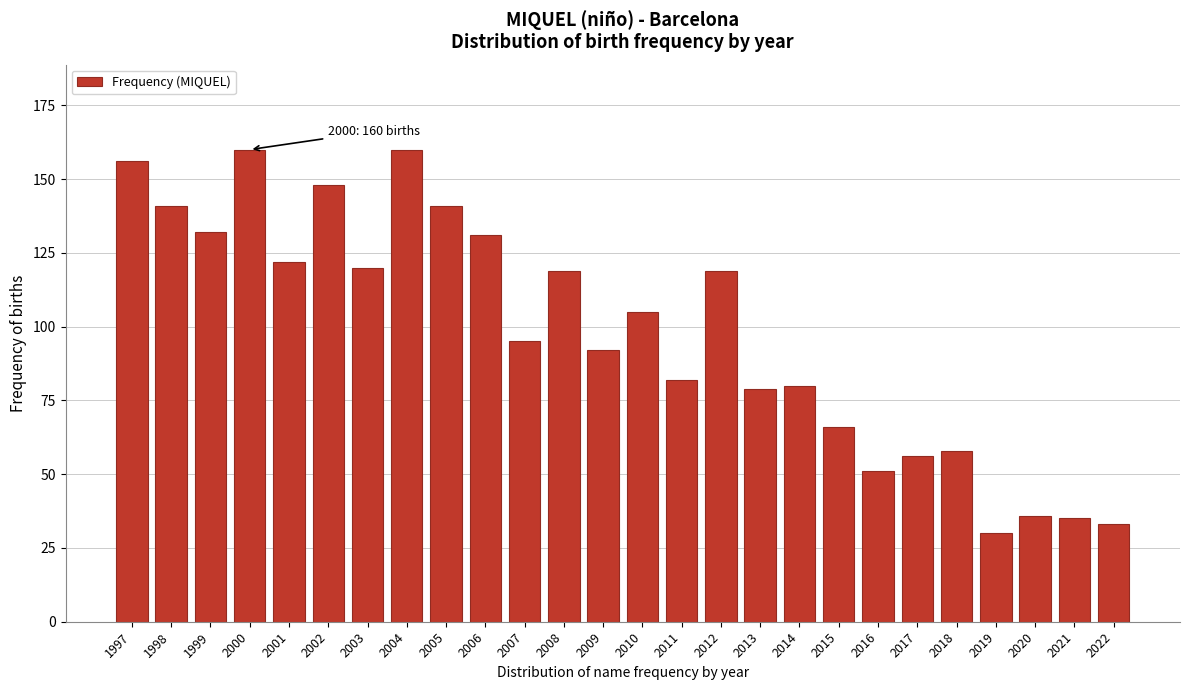

Reading right to left, what are all the values shown in this chart?

2022=33	2021=35	2020=36	2019=30	2018=58	2017=56	2016=51	2015=66	2014=80	2013=79	2012=119	2011=82	2010=105	2009=92	2008=119	2007=95	2006=131	2005=141	2004=160	2003=120	2002=148	2001=122	2000=160	1999=132	1998=141	1997=156